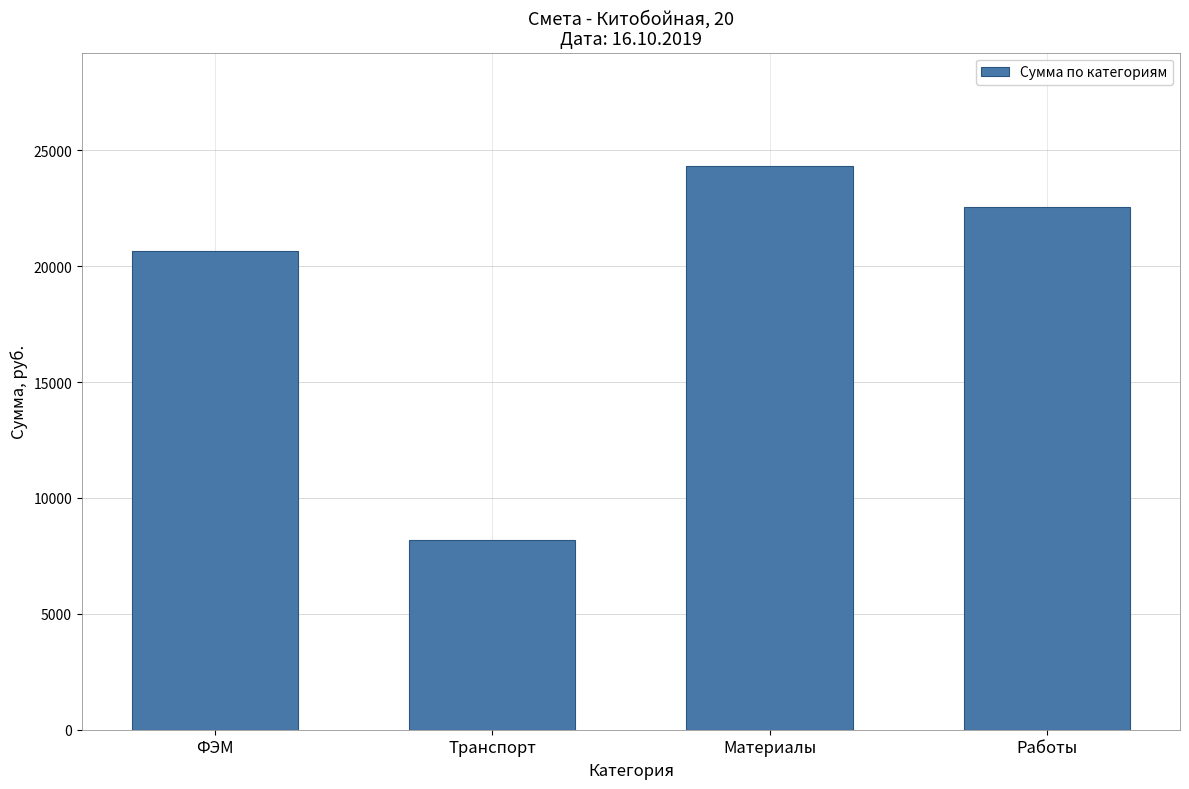

At which category does the chart reach its peak across all series?

Материалы